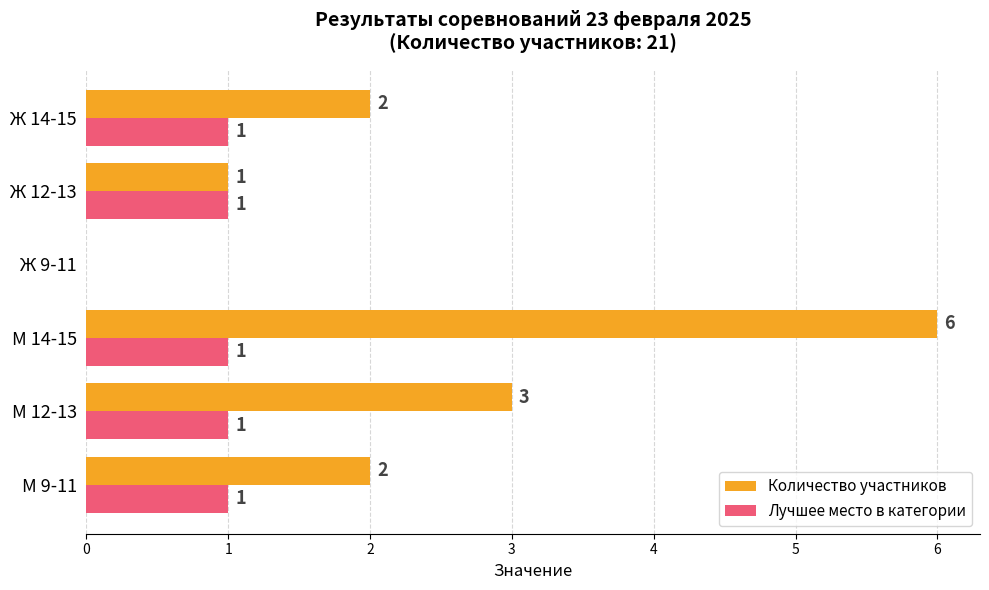

Between М 14-15 and Ж 9-11, which series saw the biggest shift?

Количество участников